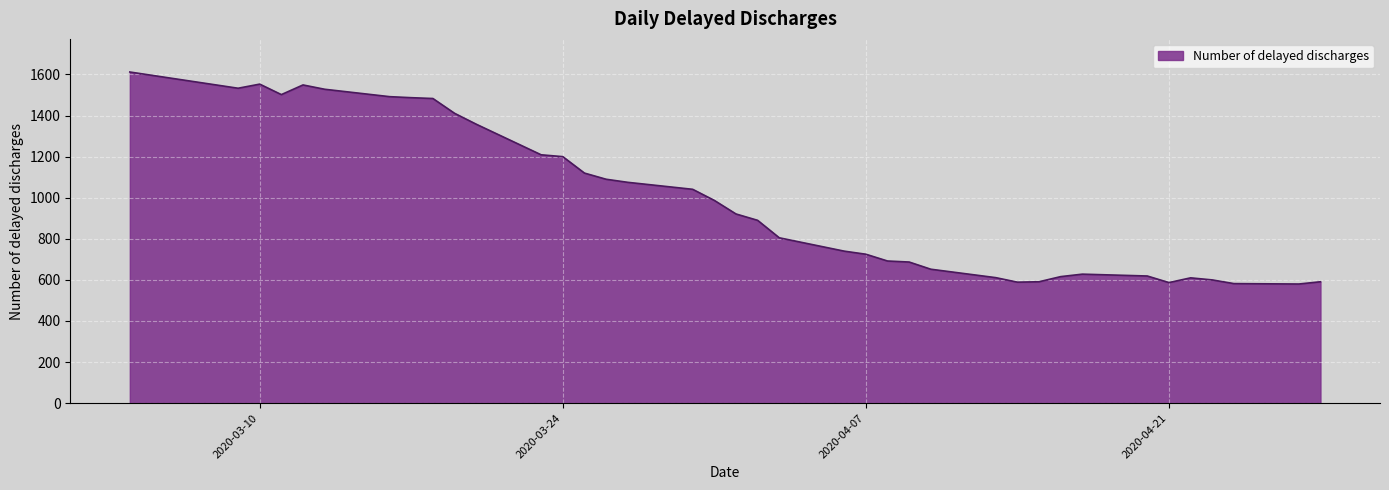

What is the minimum value shown in the chart?

580